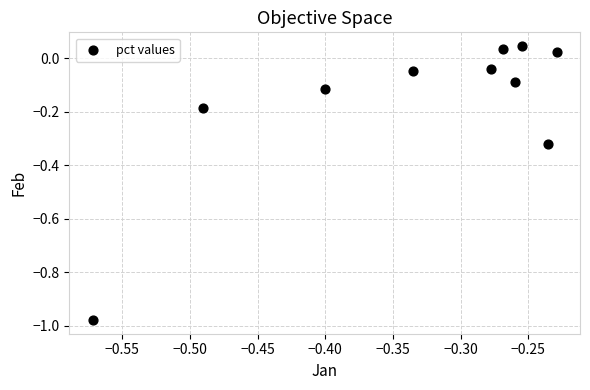

What is the range of Y values (max minus min)?

1.0